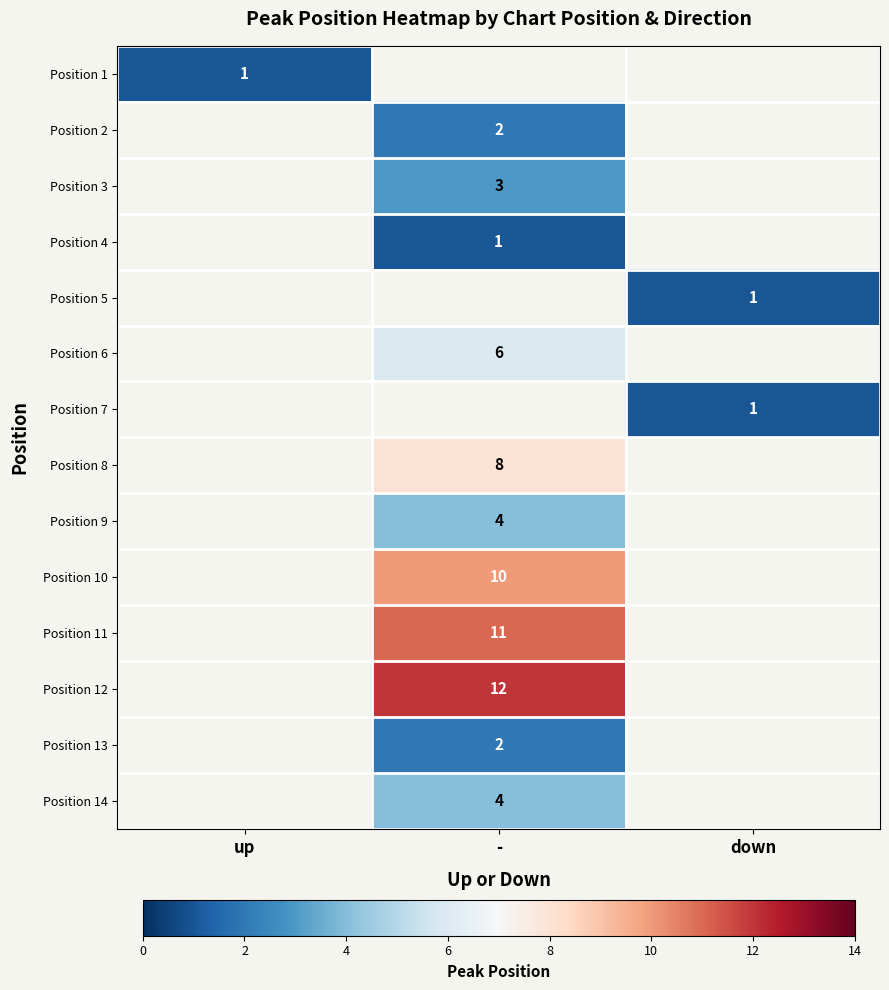

How many categories are shown in the chart?

3